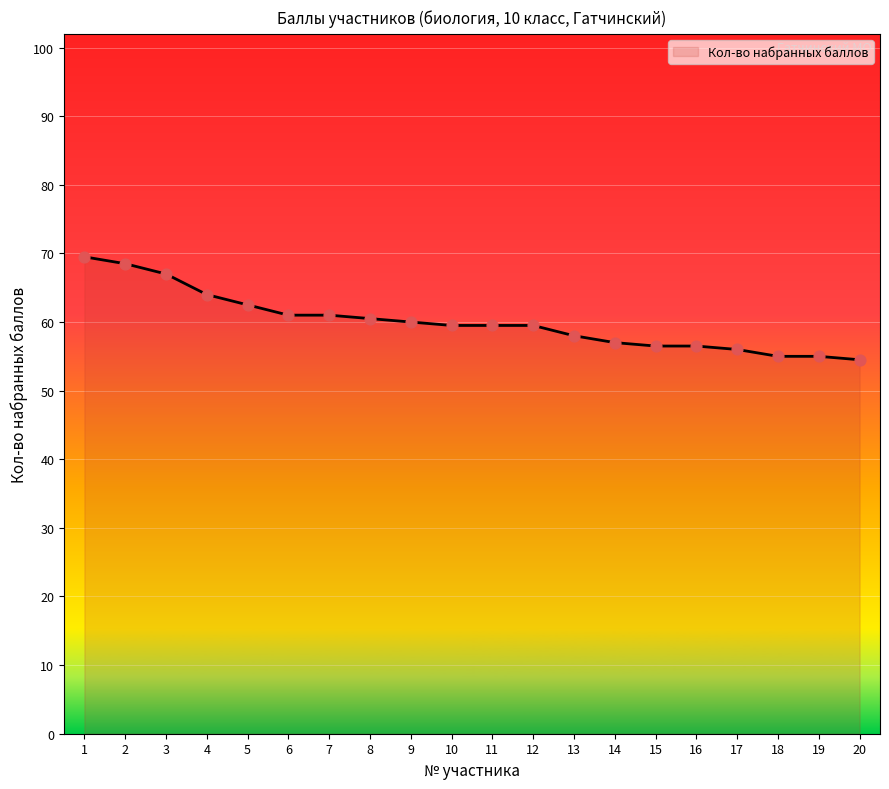

Between 6 and 3, which is larger?

3